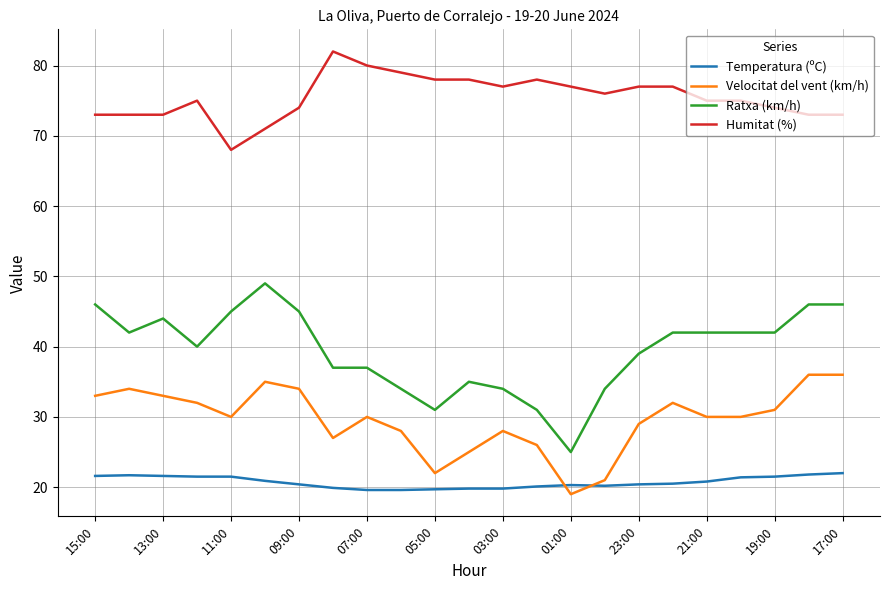

List the series in order of their overall mean, lowest first.

Temperatura (ºC), Velocitat del vent (km/h), Ratxa (km/h), Humitat (%)